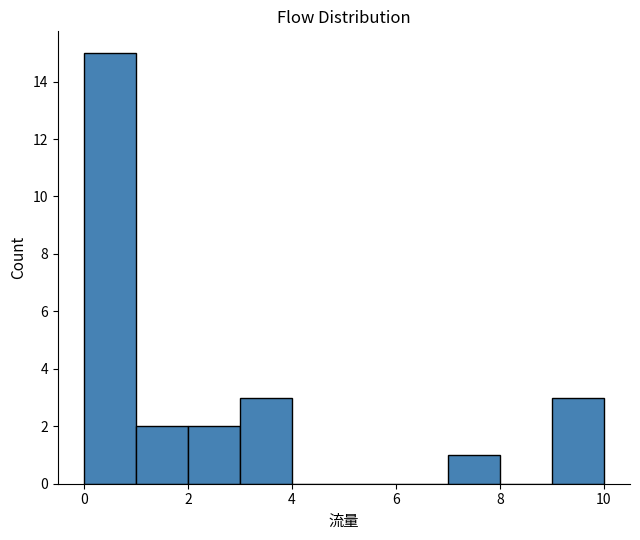

What is the height of the bar covering 9 to 10 on the x-axis? The values are not printed on the chart, so give them approximately, as read against the axis.

3